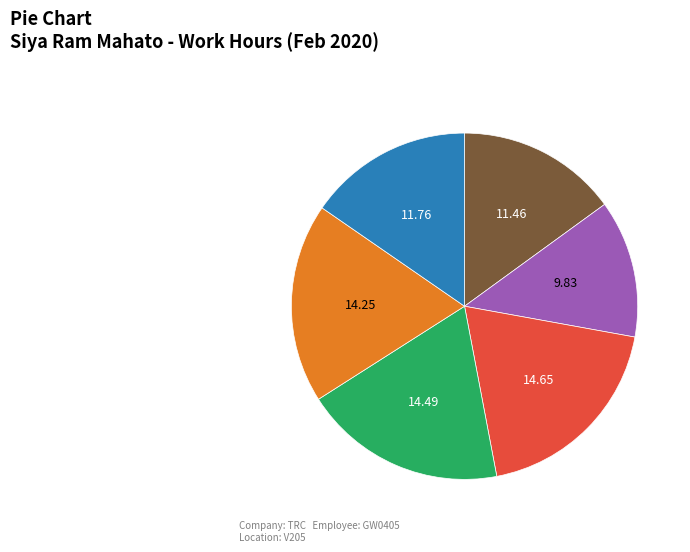

Is there a majority slice in this chart?

No